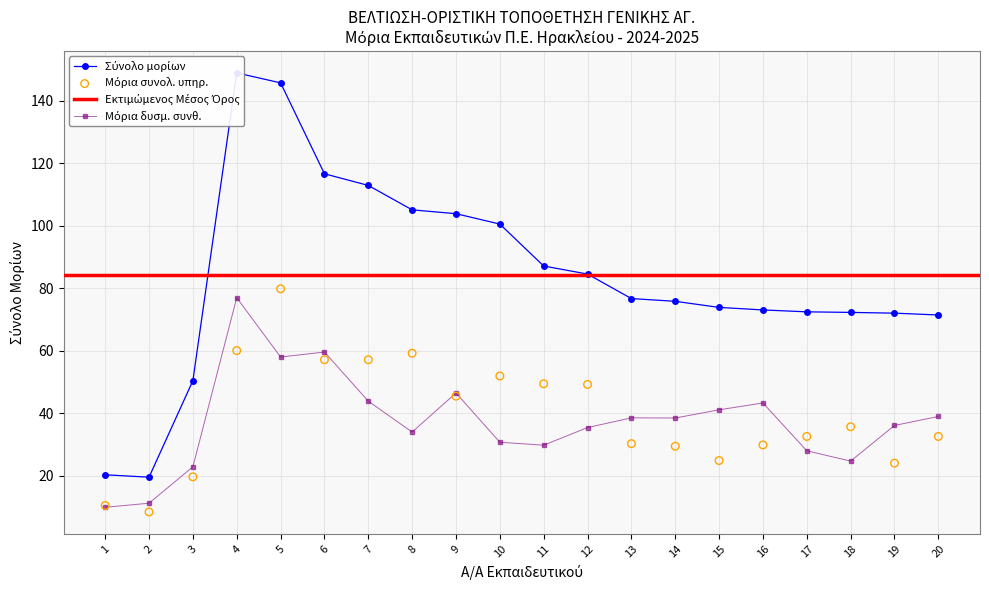

Which series reaches the minimum Y coordinate?

Μόρια συνολ. υπηρ.